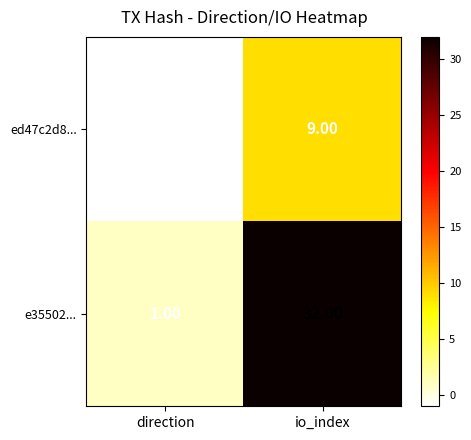

What is the sum of the e35502... values at io_index and direction?

33